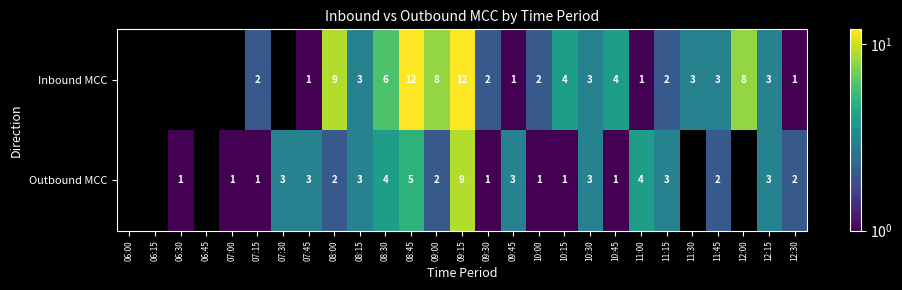

At which category is the sum across all series the highest?

09:15